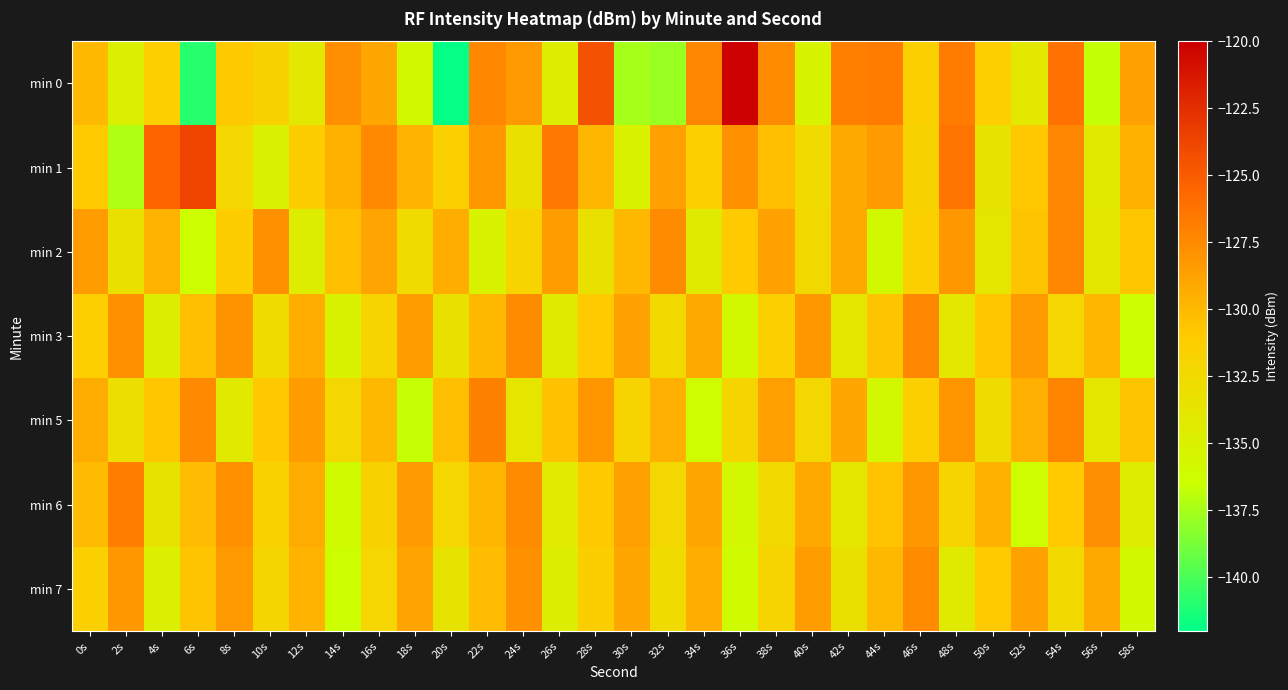

Count the number of data series in this chart.

7